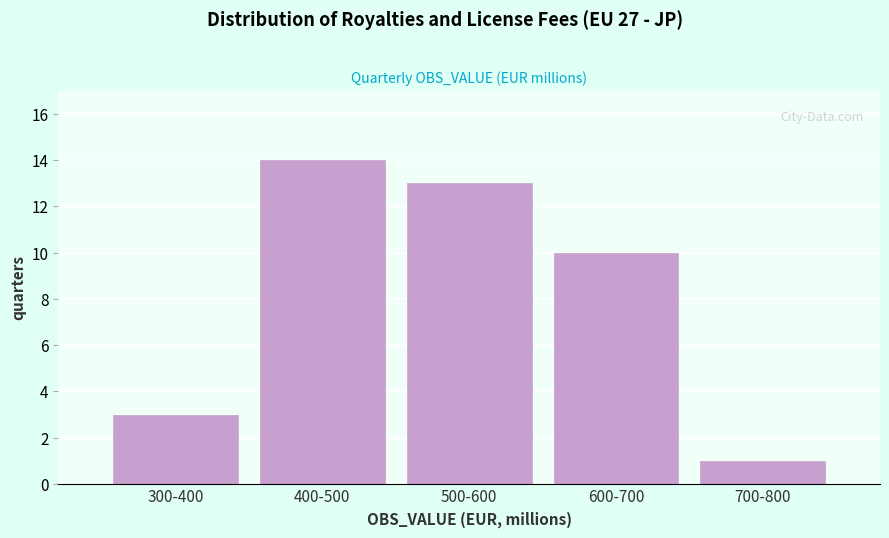

Reading right to left, list all the values displayed in this chart.

700-800=1	600-700=10	500-600=13	400-500=14	300-400=3